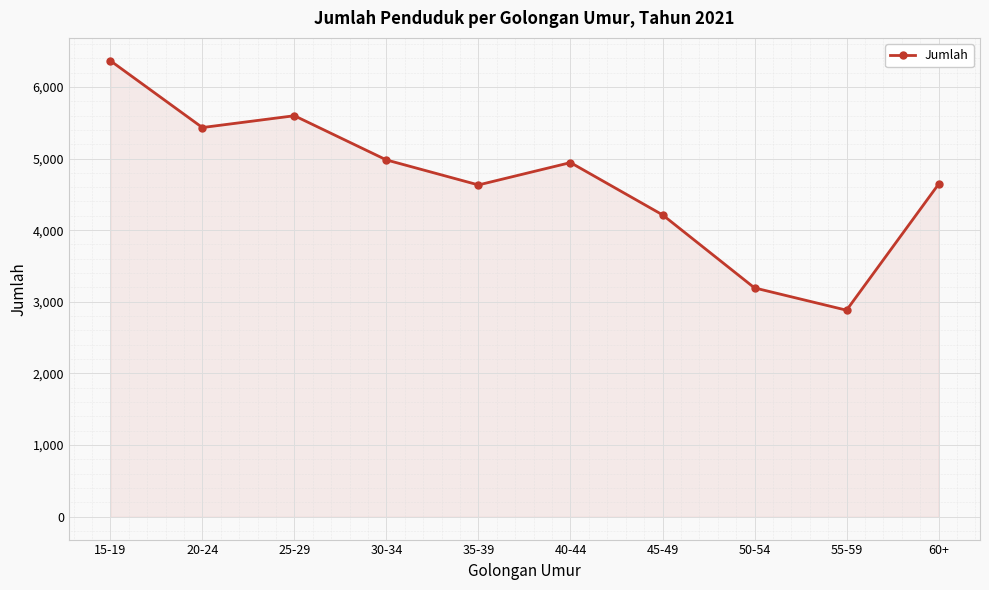

Count the number of data series in this chart.

1